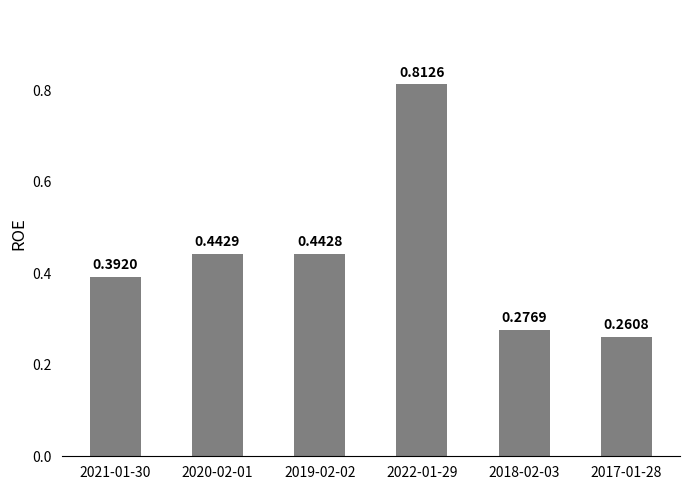

List the labels in order of value, largest first.

2022-01-29, 2020-02-01, 2019-02-02, 2021-01-30, 2018-02-03, 2017-01-28